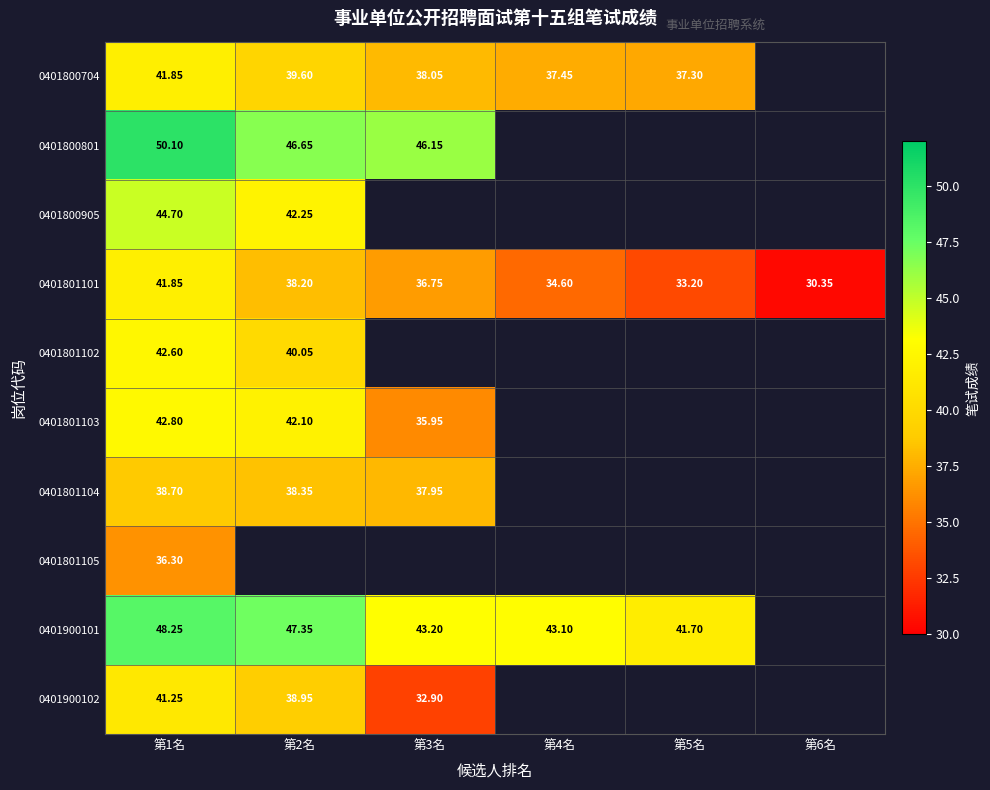

What is the sum of the 0401800704 values at 第5名 and 第4名?

74.8